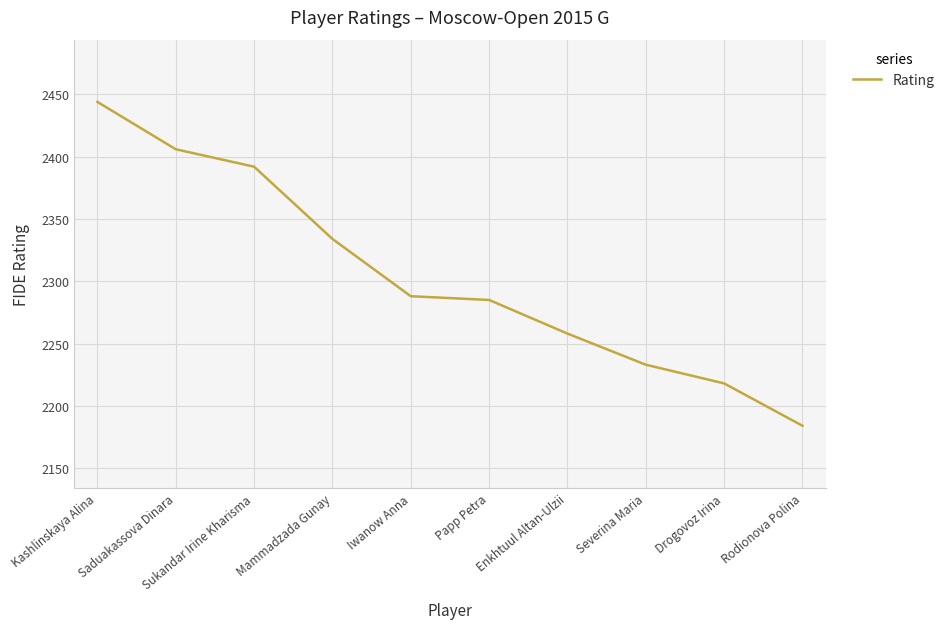

How many lines are shown in the chart?

1